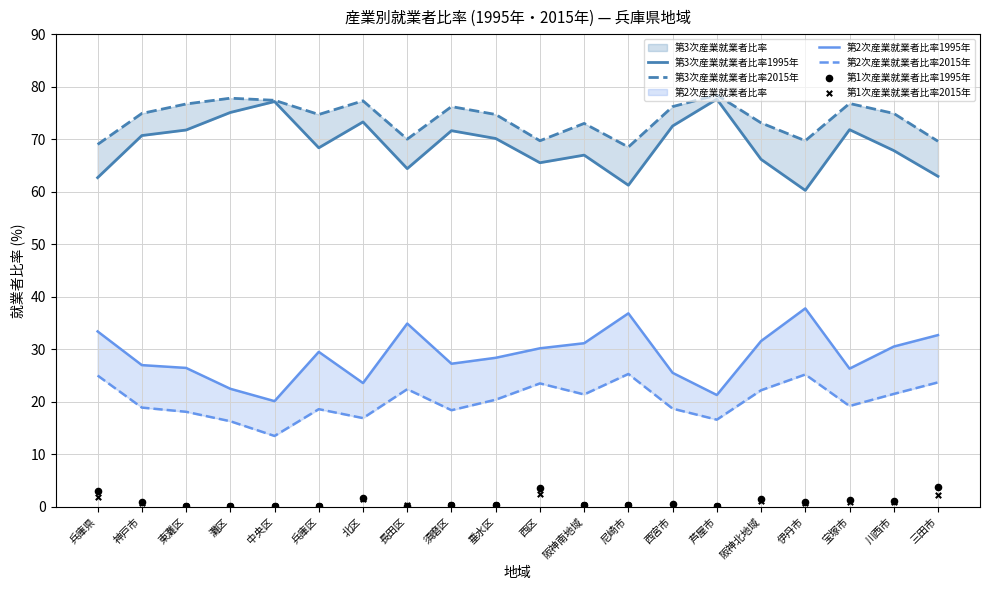

At how many categories does at least one series exceed 76?

8